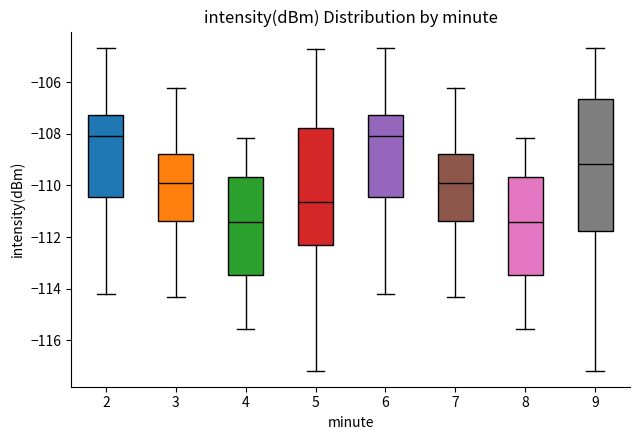

Which box is the tallest, from its lower edge to its upper edge?

9